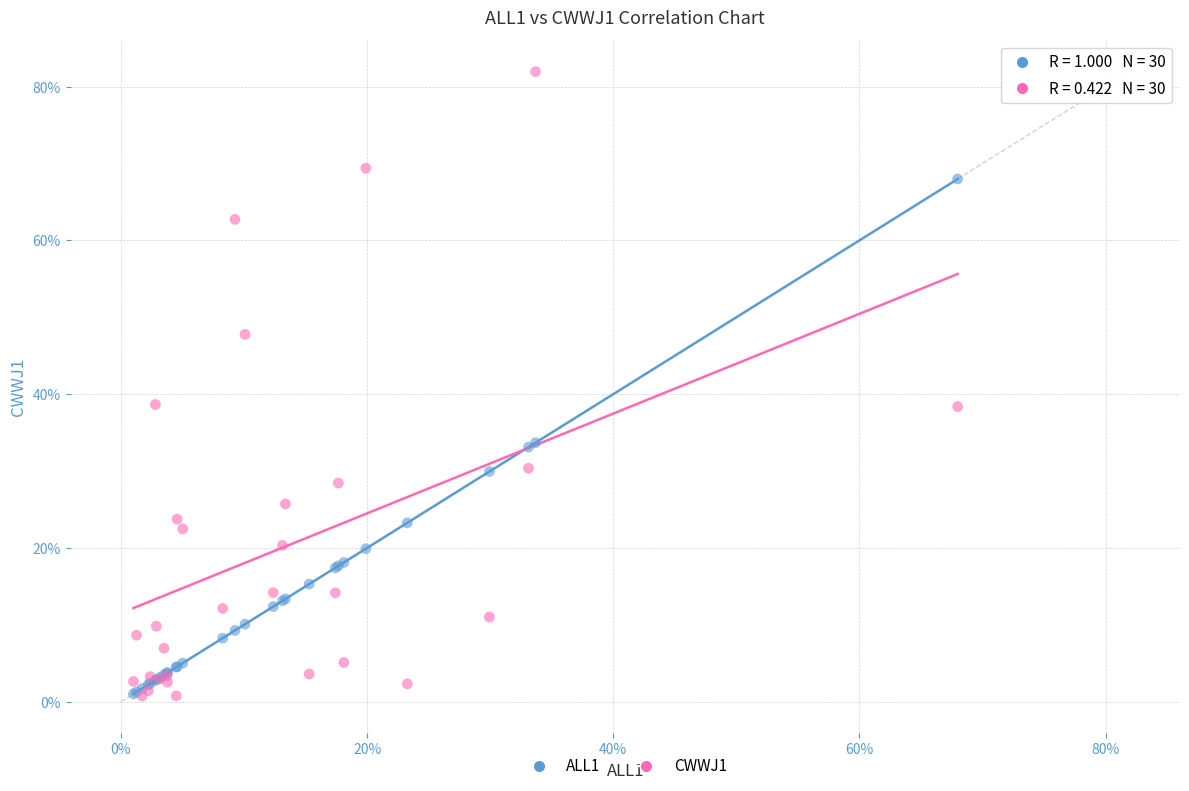

What are all the series names shown in the legend?

ALL1, CWWJ1